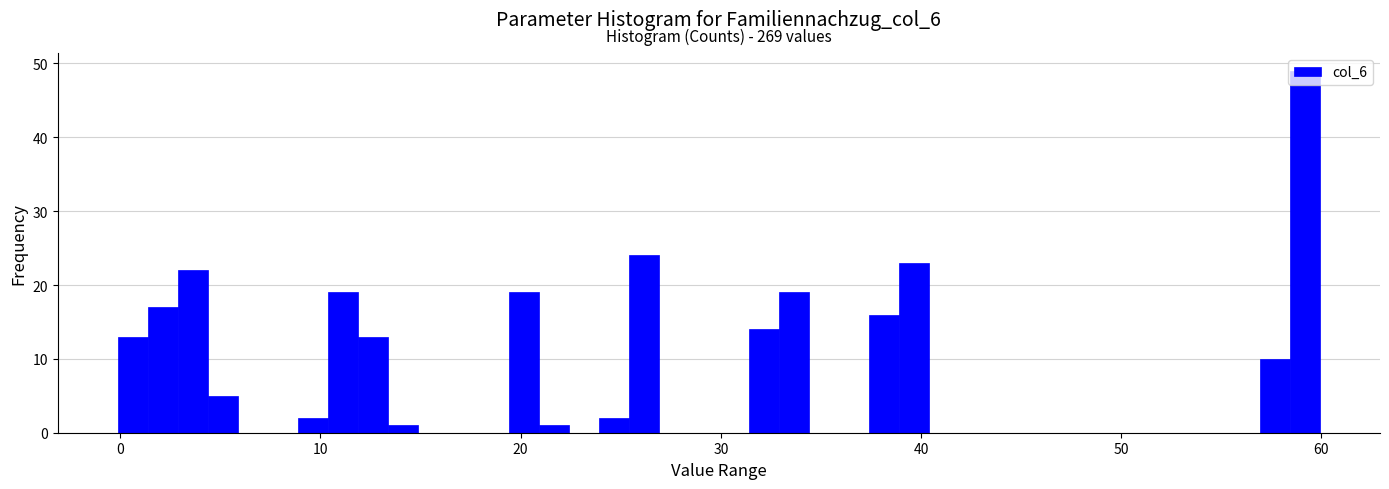

Read against the x-axis, roughly where is the centre of the tallest bar?

59